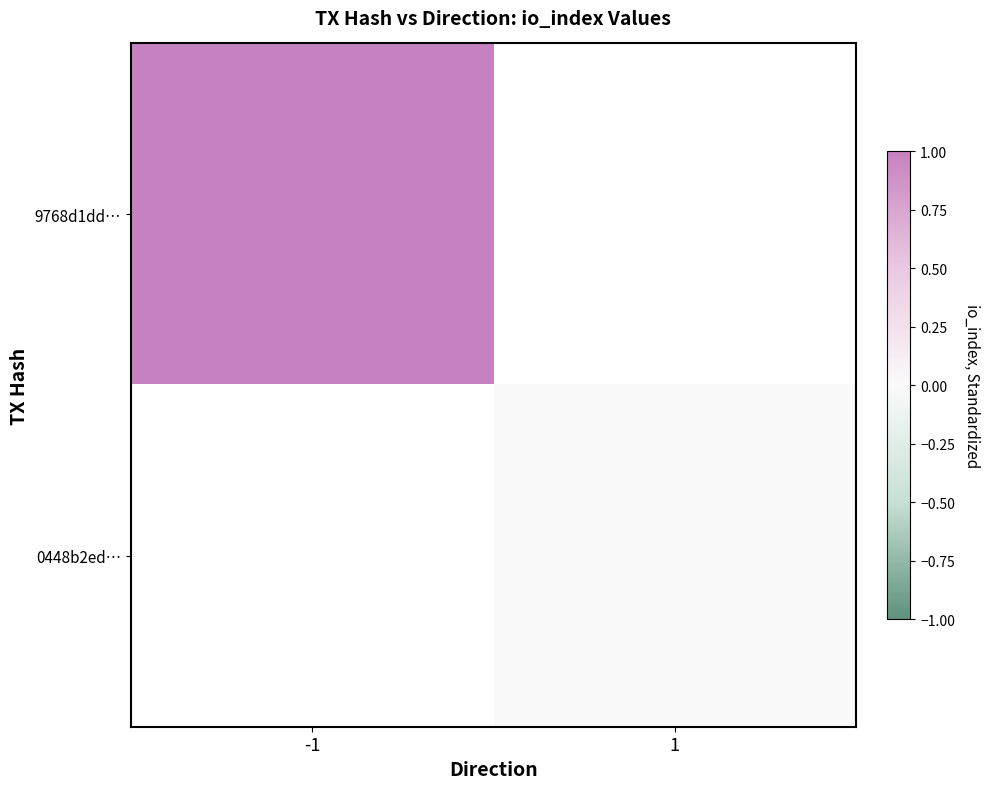

How many values in 9768d1dd… are above zero?

1